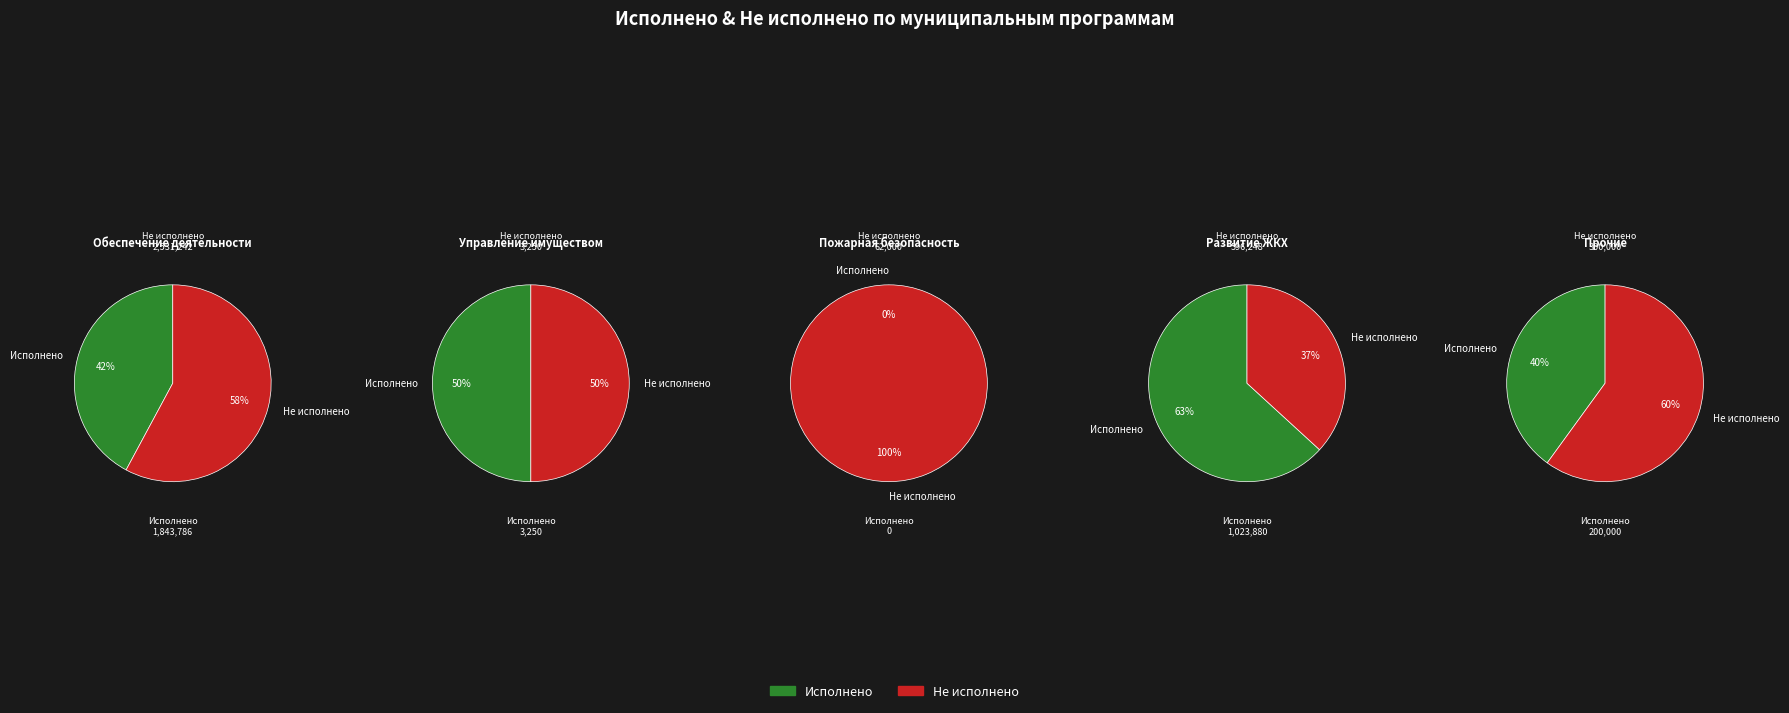

Is it true that Муниципальная программа Обеспечение деятельности is 67% of the pie?

True